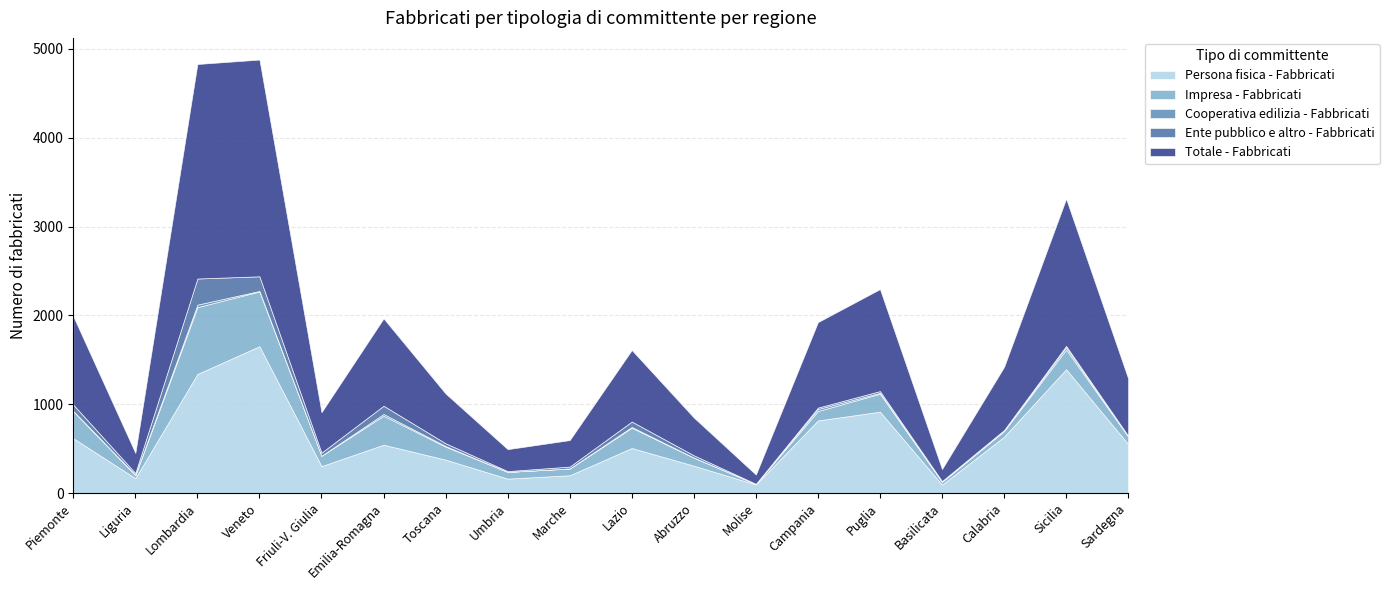

What position from the right is Calabria?

3